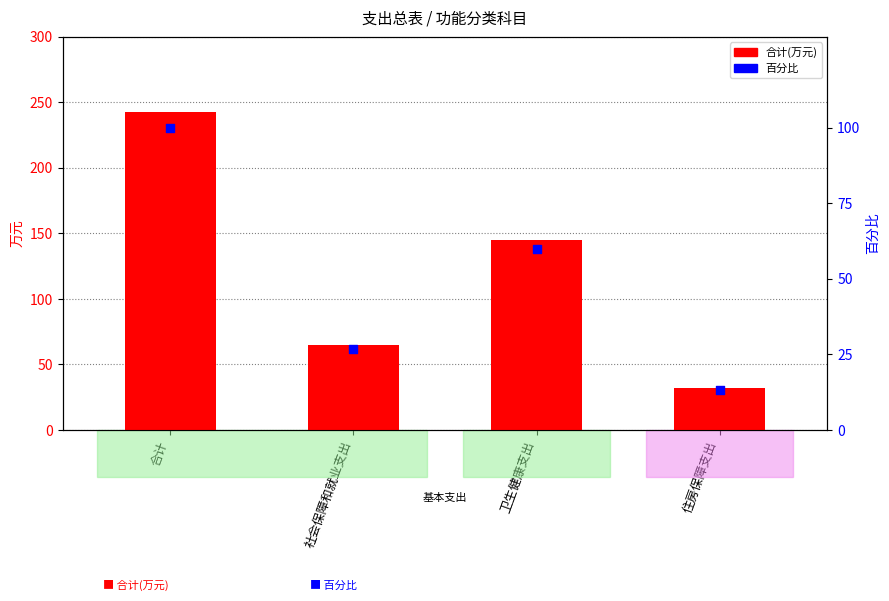

What are all the series names shown in the legend?

合计(万元), 百分比